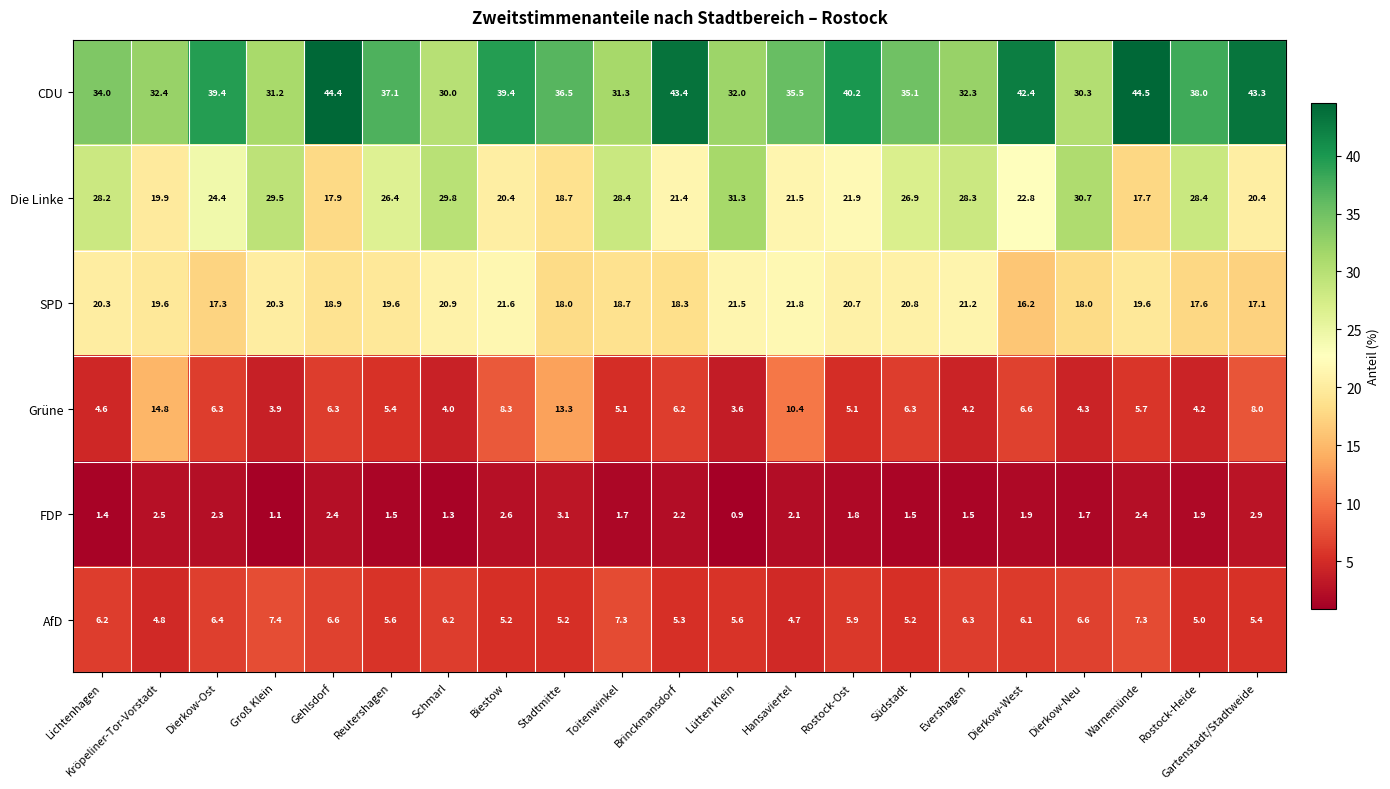

What is the smallest value displayed?

0.9